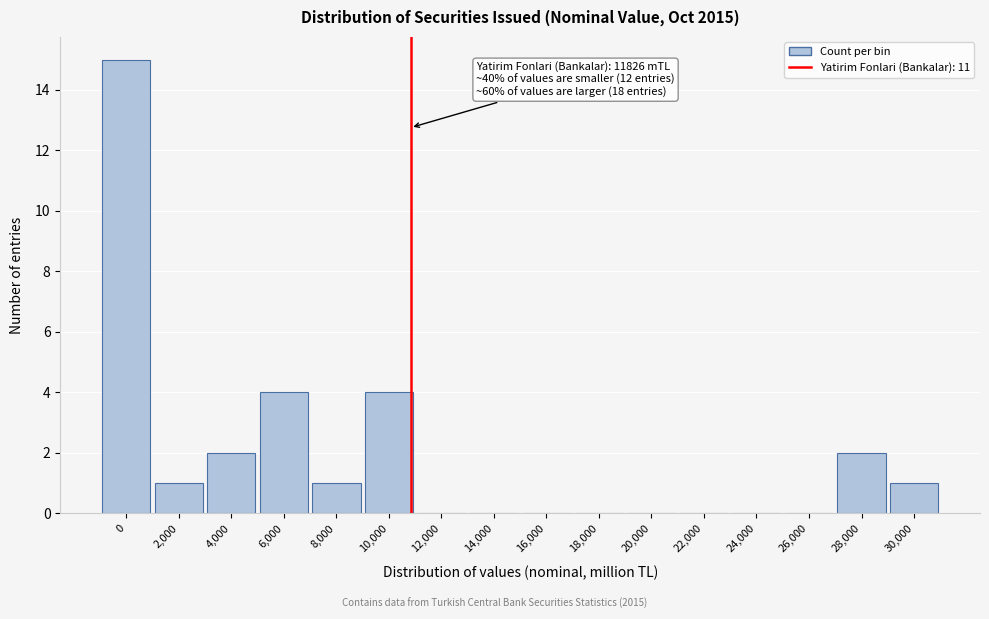

Reading left to right, list all the values displayed in this chart.

0=15	2,000=1	4,000=2	6,000=4	8,000=1	10,000=4	12,000=0	14,000=0	16,000=0	18,000=0	20,000=0	22,000=0	24,000=0	26,000=0	28,000=2	30,000=1